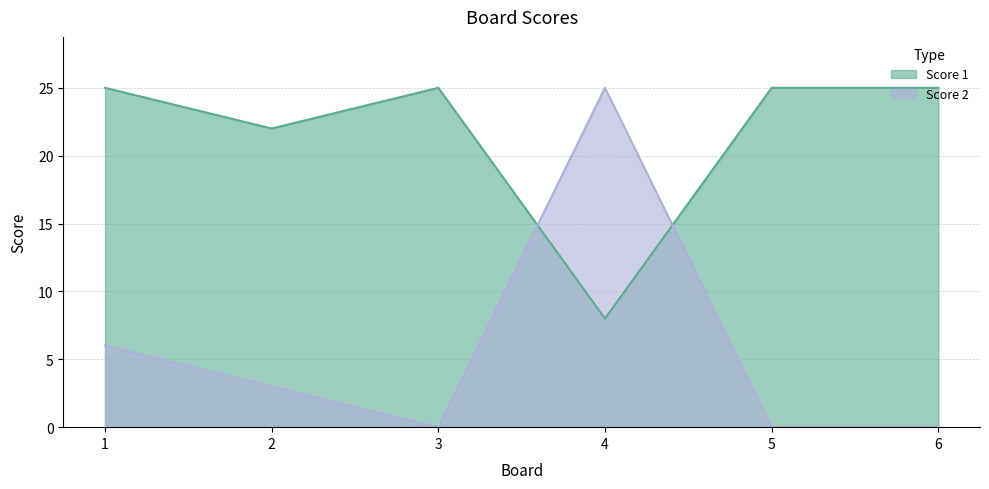

Reading left to right, transcribe all the data shown in this chart.

Score 1: 1=25	2=22	3=25	4=8	5=25	6=25
Score 2: 1=6	2=3	3=0	4=25	5=0	6=0